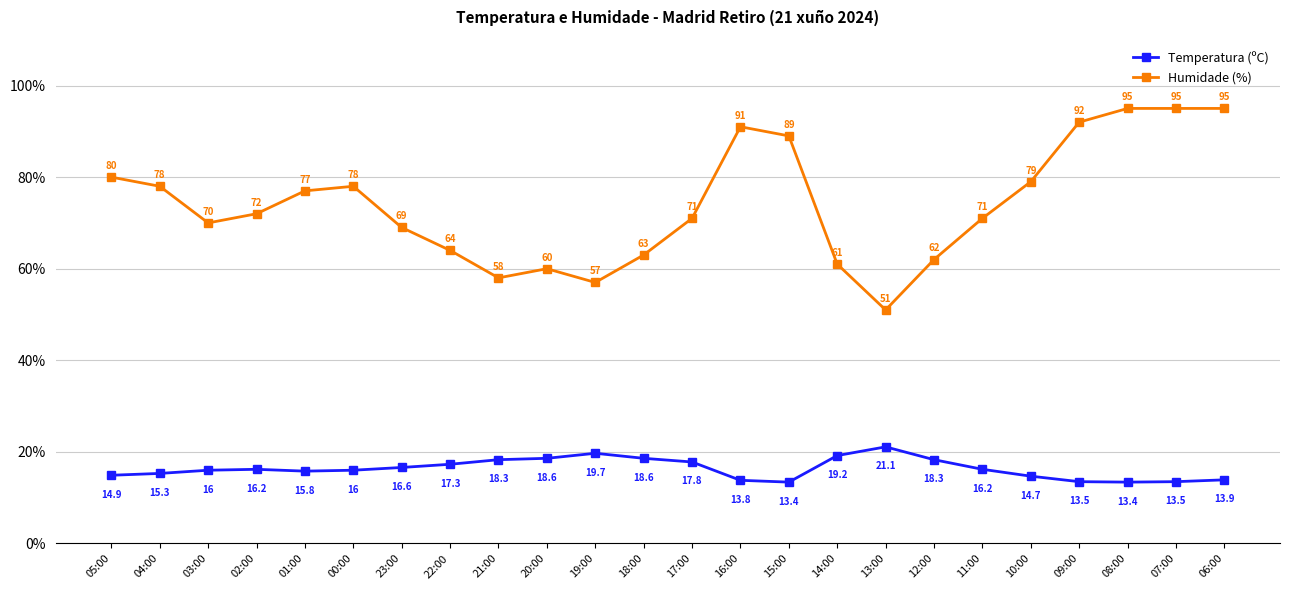

Between 02:00 and 22:00, which series saw the biggest shift?

Humidade (%)